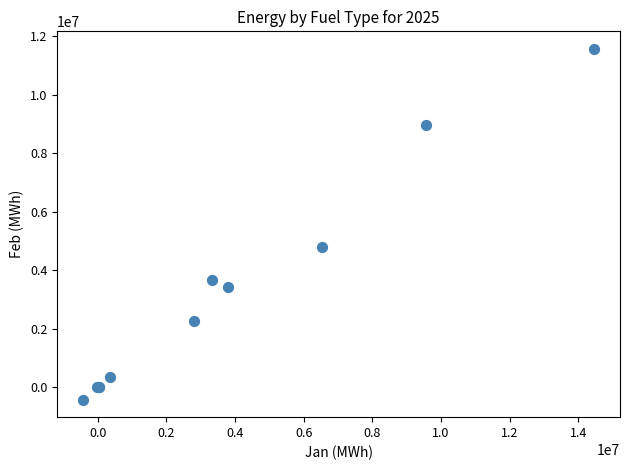

What Y value in the scatter plot is closest to 5578311?

4784808.2